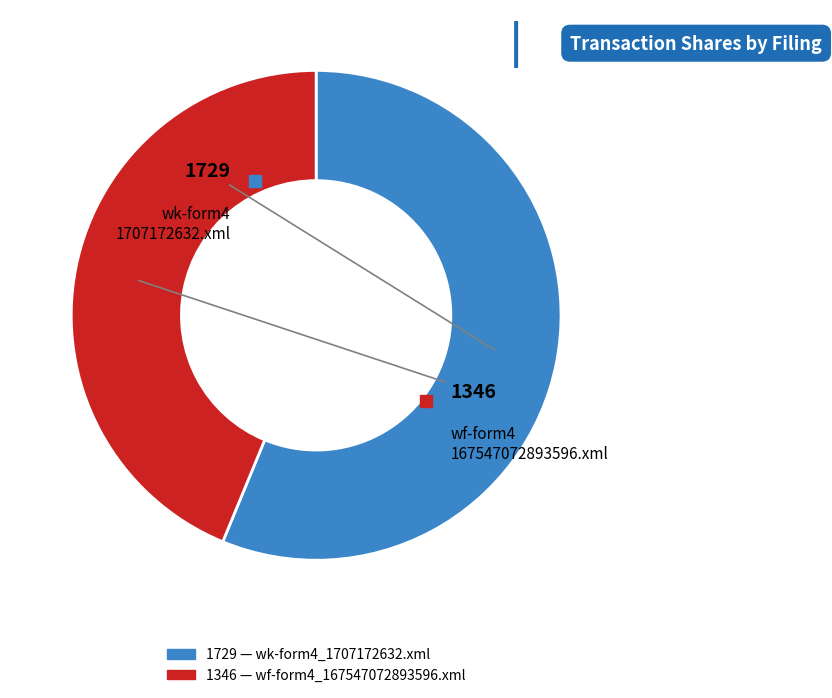

Does any single category account for the majority?

Yes